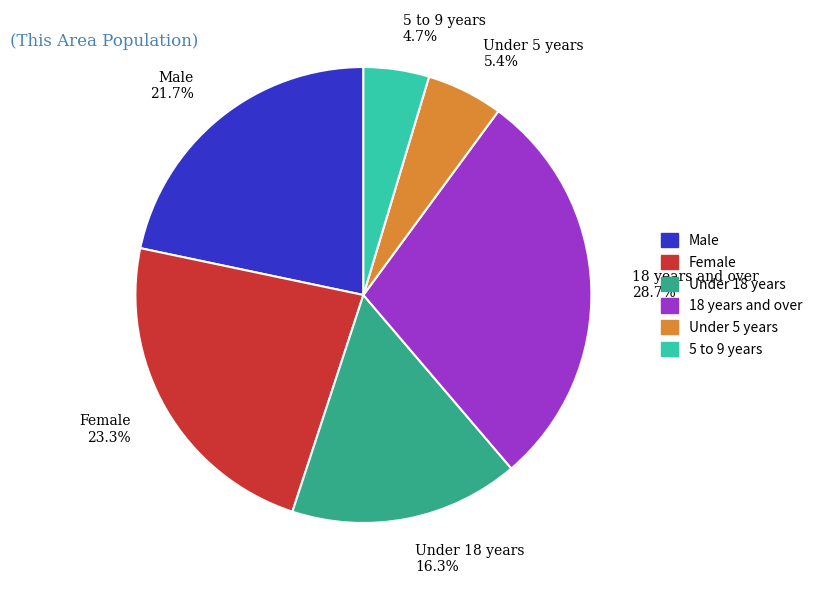

Does 18 years and over represent more than half of the total?

No